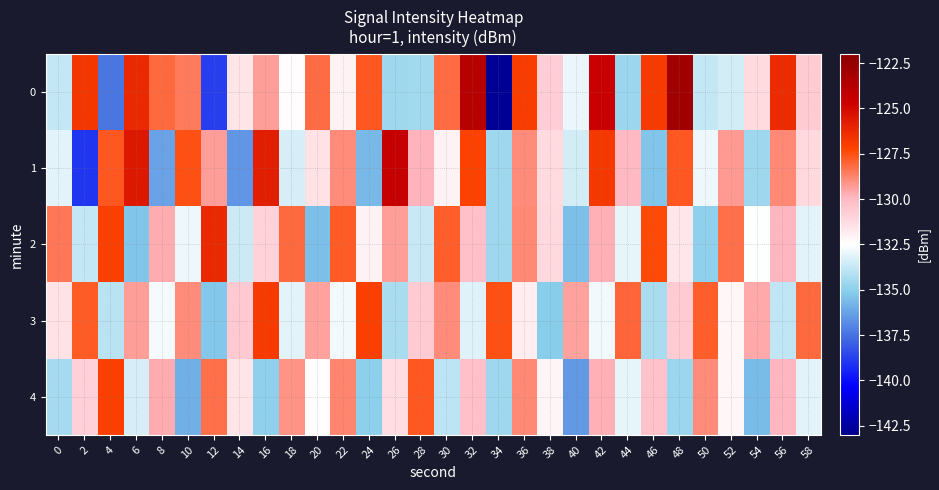

How many categories are shown in the chart?

30